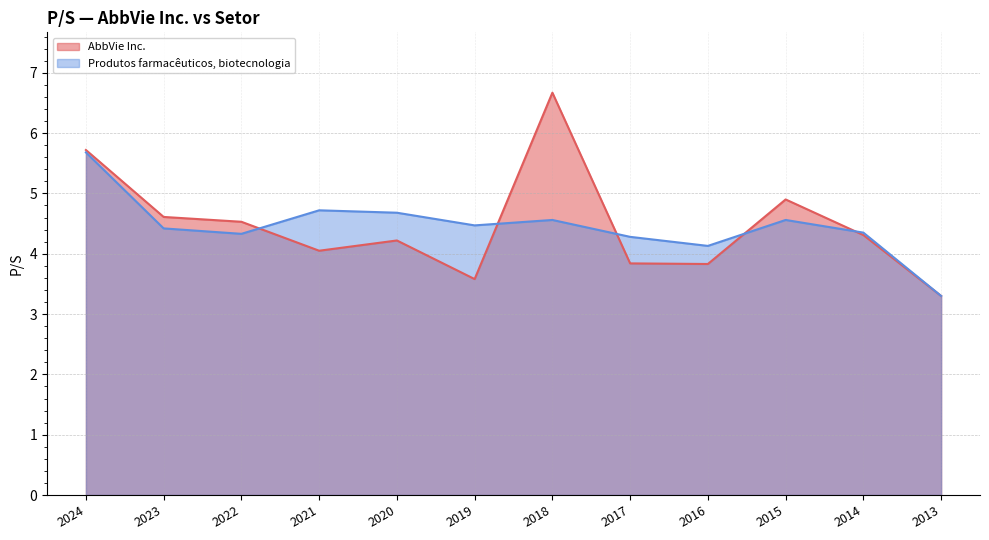

Which category has the highest value in the AbbVie Inc. series?

2018